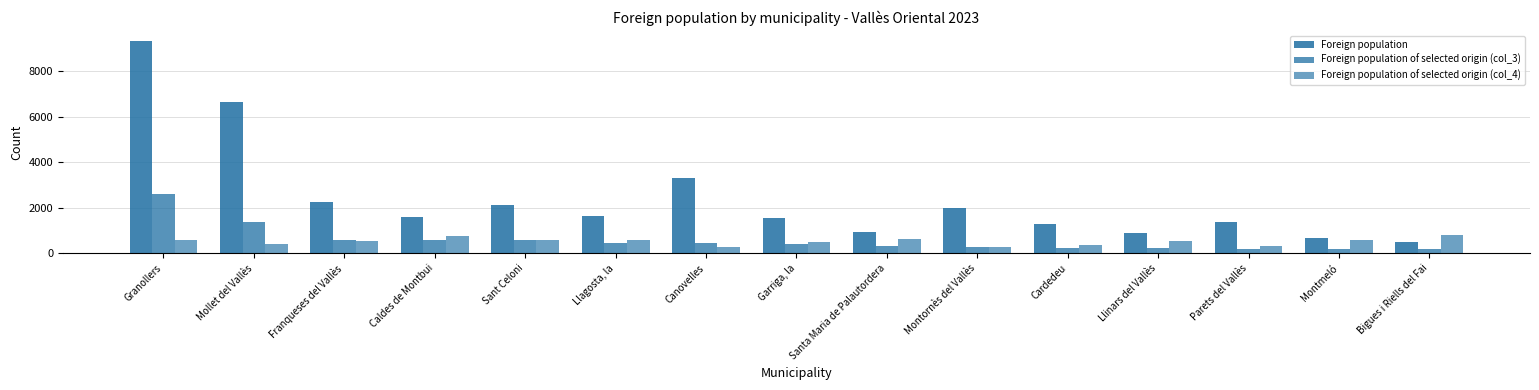

Is it true that Foreign population equals 2129 at Llagosta, la?

False